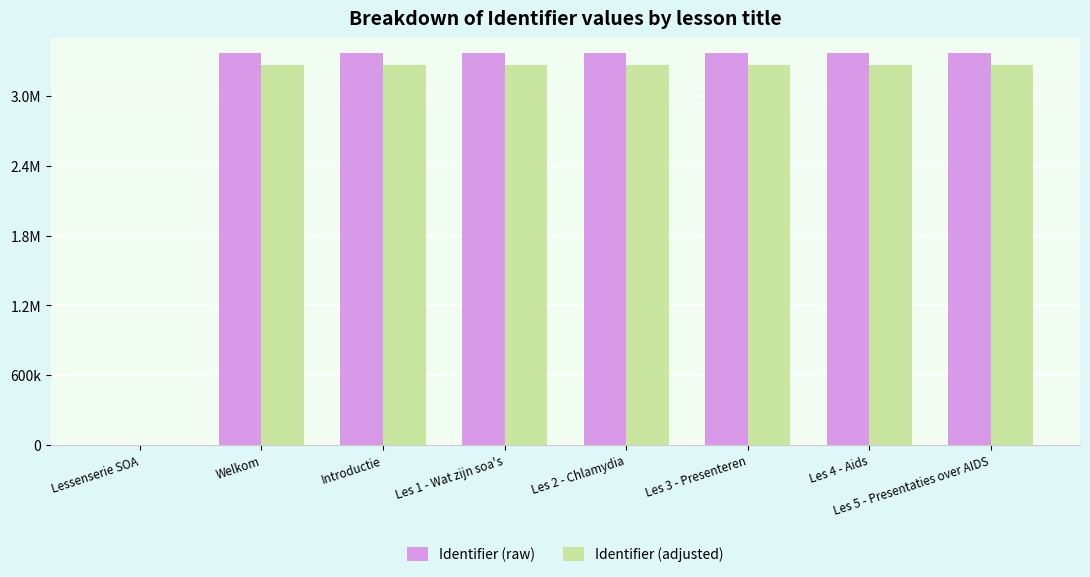

The value of Identifier (adjusted) at Les 2 - Chlamydia is 3267516. True or false?

True